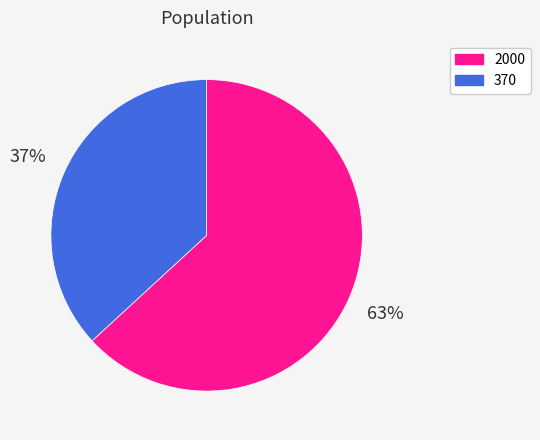

How many segments does this pie chart have?

2